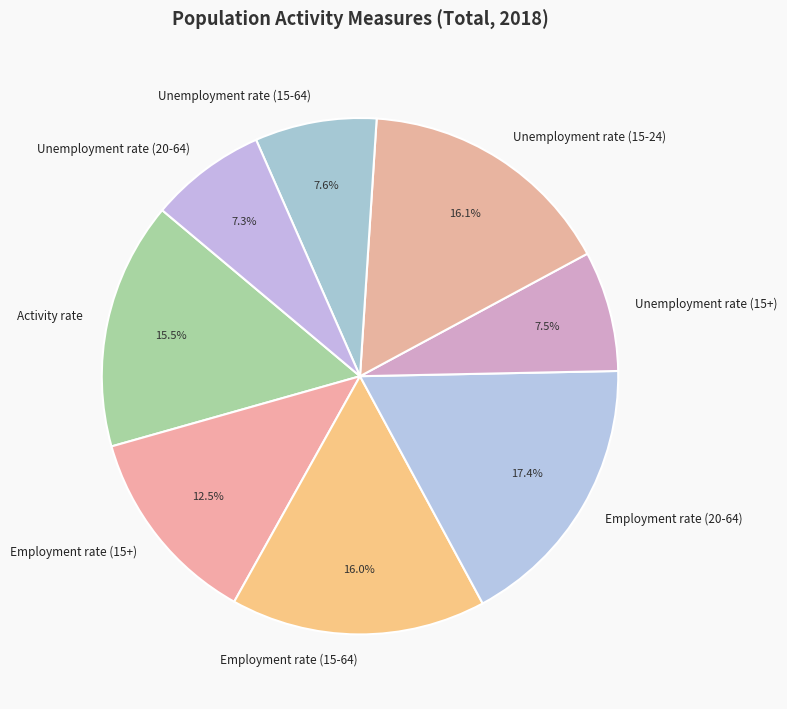

Is there a majority slice in this chart?

No